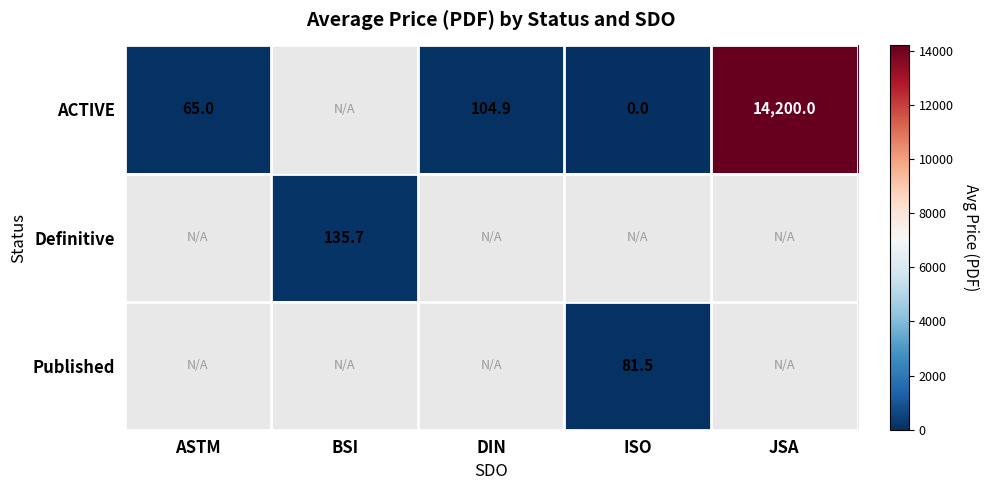

The ACTIVE series shows 14200.0 at JSA. True or false?

True